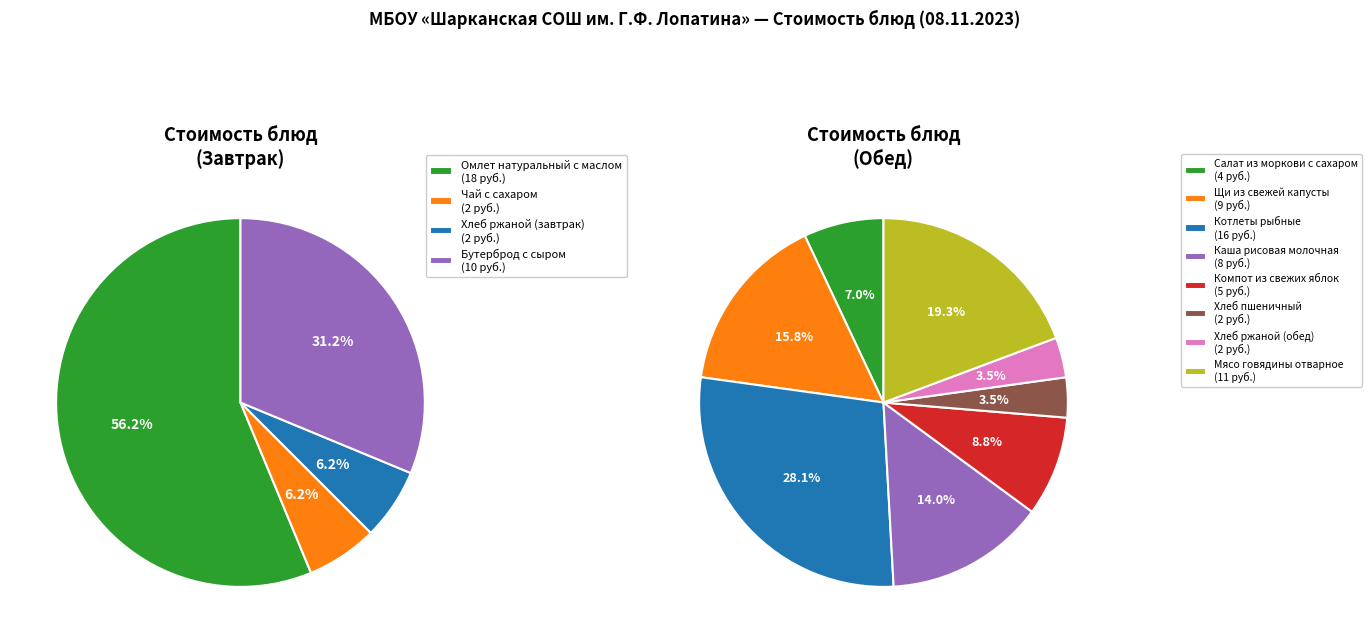

Approximately how many times larger is the value at Компот из свежих яблок compared to Хлеб пшеничный?

2.5